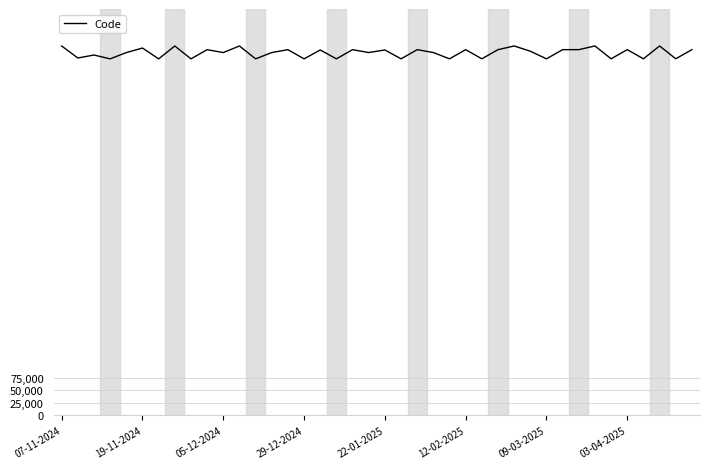

What is the greatest value displayed?

732301